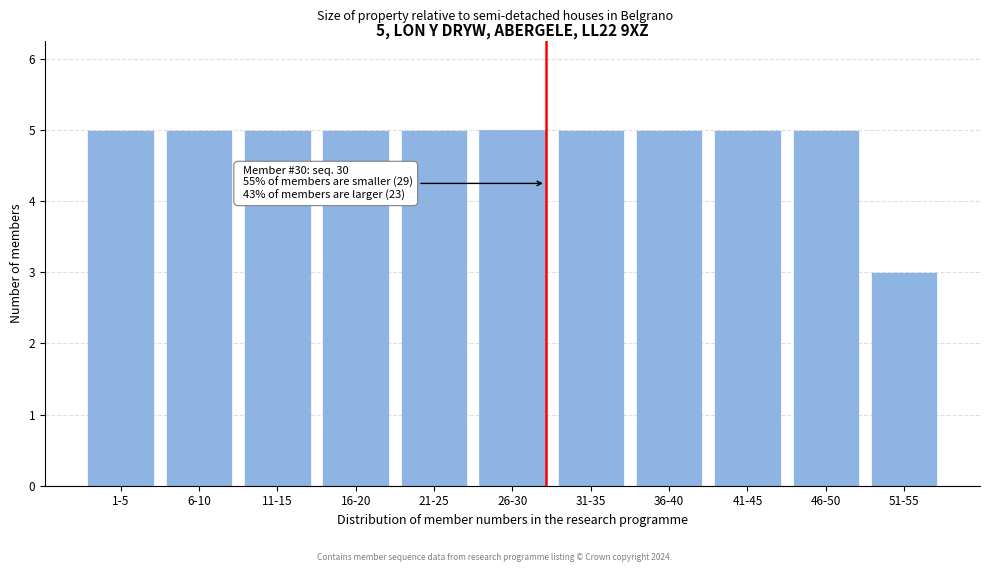

Reading left to right, list all the values displayed in this chart.

5	5	5	5	5	5	5	5	5	5	3